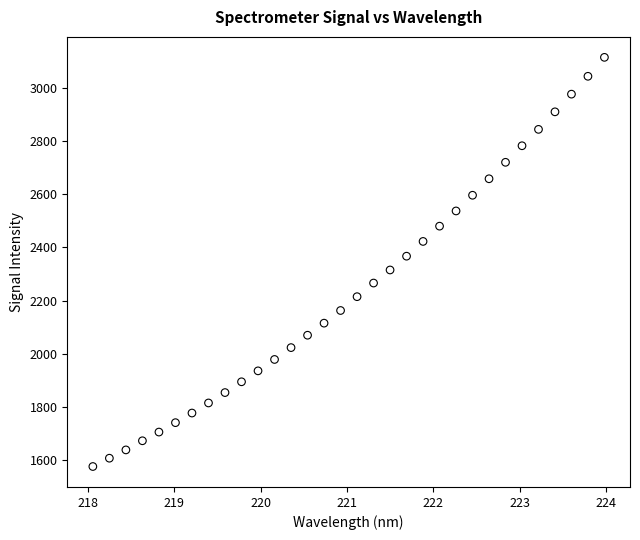

What is the range of X values (max minus min)?

5.9